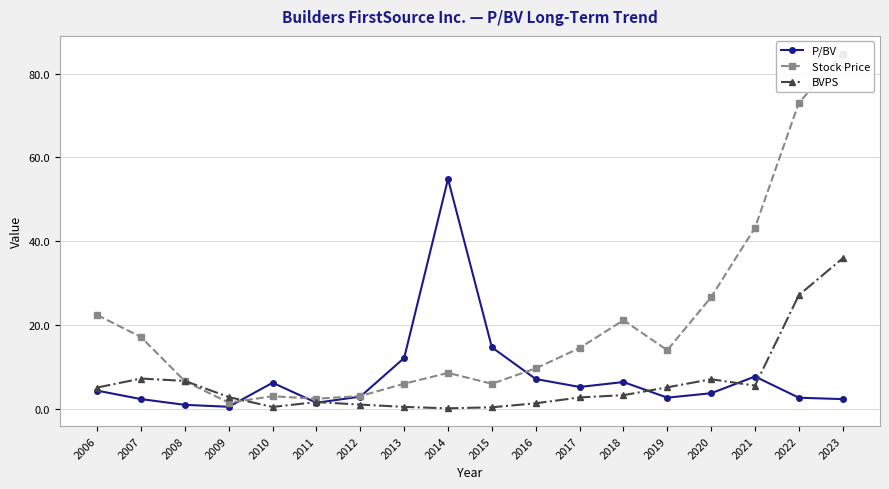

At which label does Stock Price first exceed 14?

2006